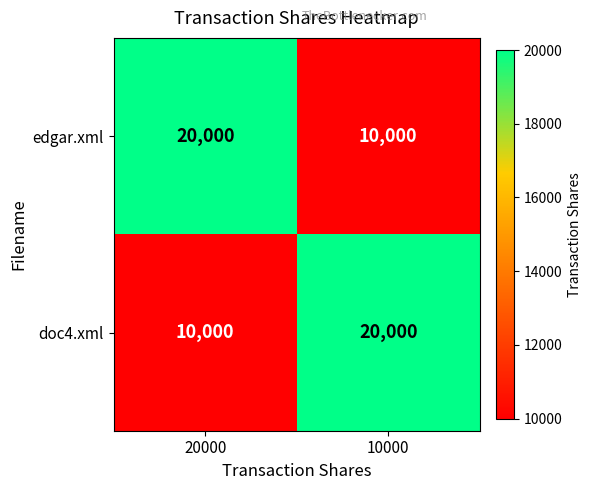

Reading left to right, what are all the values shown in this chart?

edgar.xml: 20000=20000	10000=10000
doc4.xml: 20000=10000	10000=20000